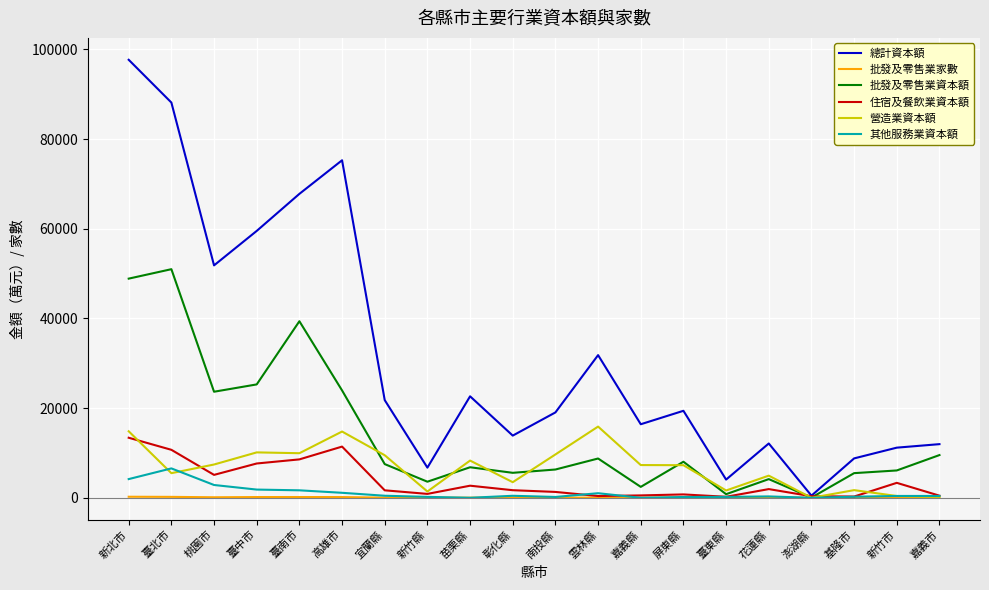

Rank the series by their maximum value, from lowest to highest.

批發及零售業家數, 其他服務業資本額, 住宿及餐飲業資本額, 營造業資本額, 批發及零售業資本額, 總計資本額